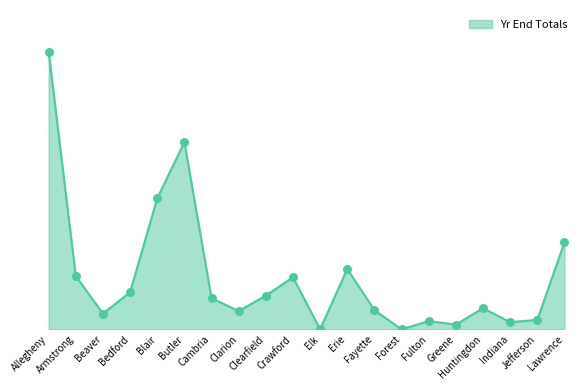

Approximately how many times larger is the value at Erie compared to Fayette?

3.2